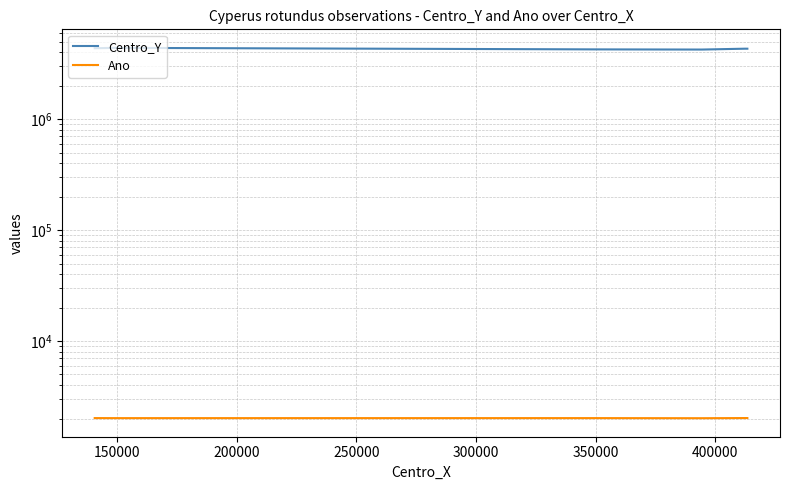

The Centro_Y series shows 6966716 at 350000. True or false?

False